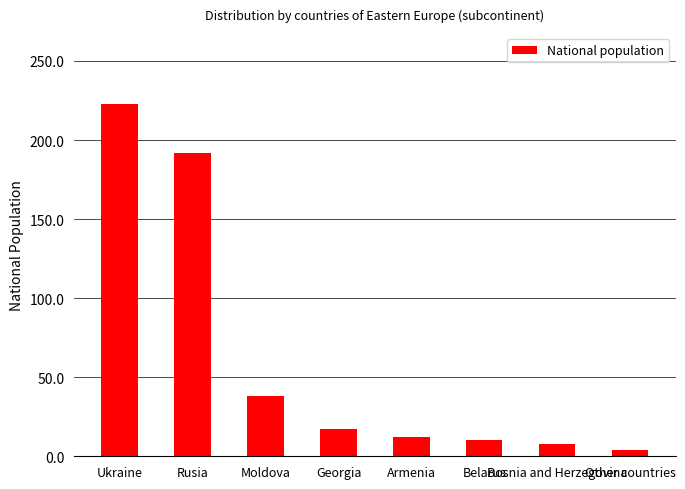

What is the value of the 8th bar from the left?

4